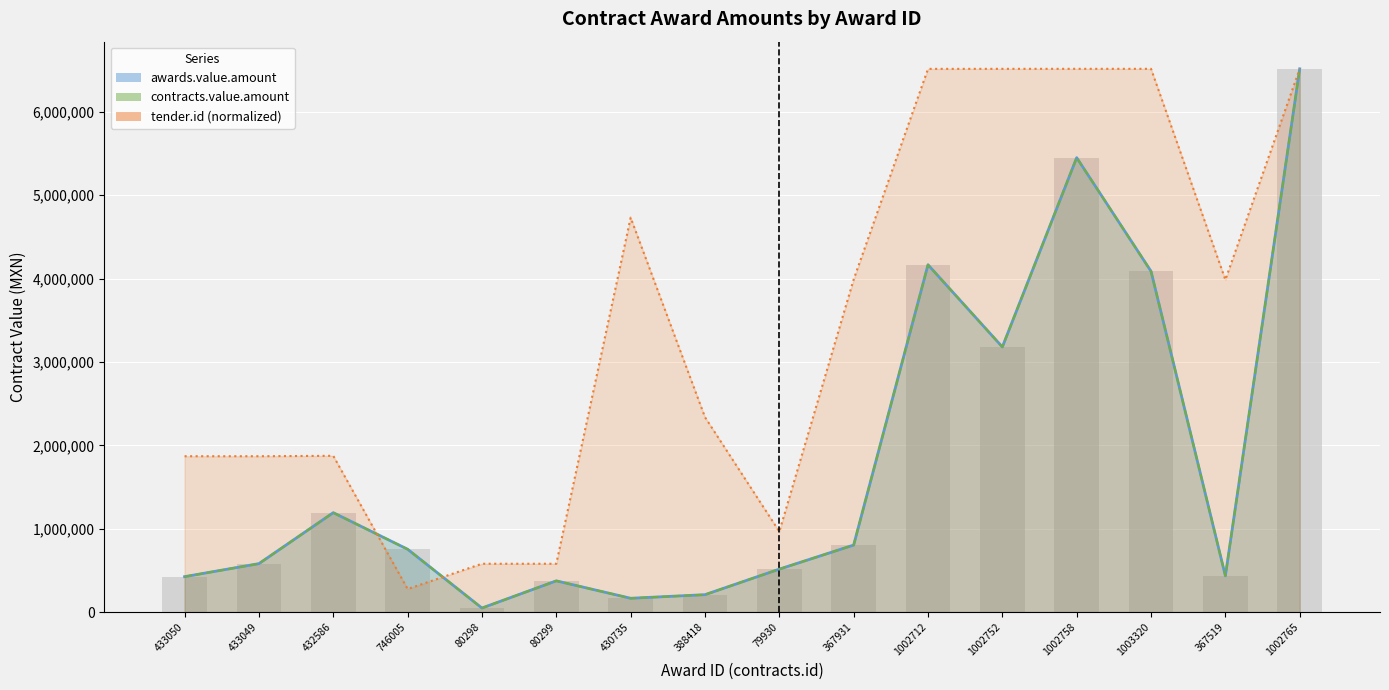

Where is tender.id (normalized) nearest to the value 3396339?

367519